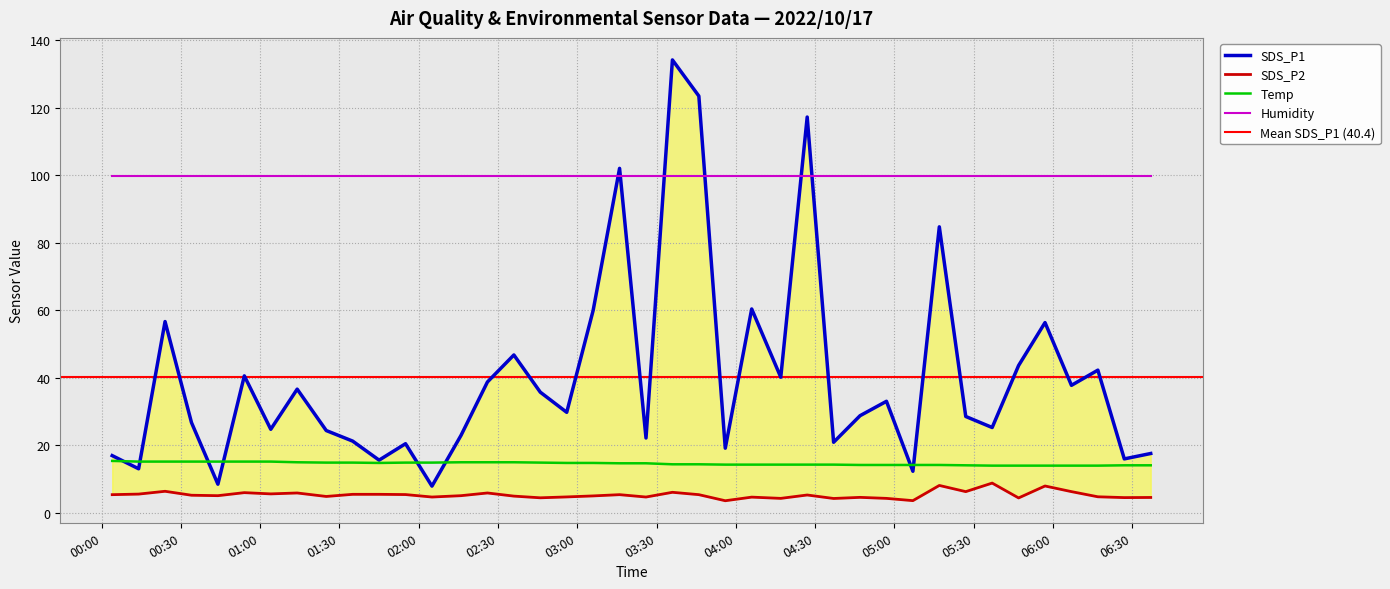

What is the total value across all series at 2022/10/17 01:14?

57.6